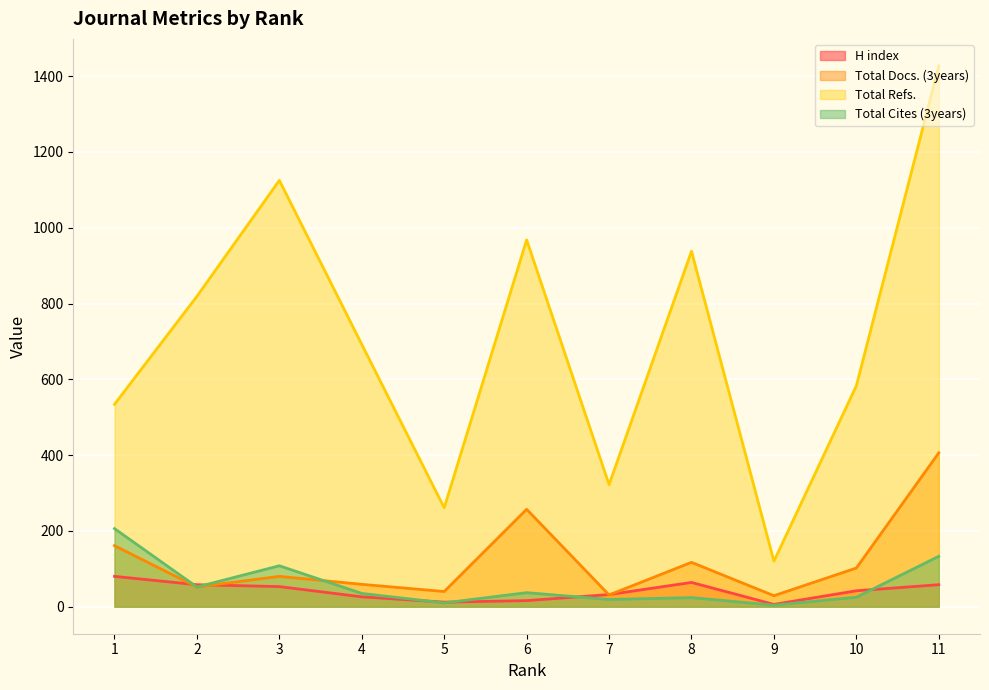

What is the difference between the second highest and second lowest values in the H index series?

52